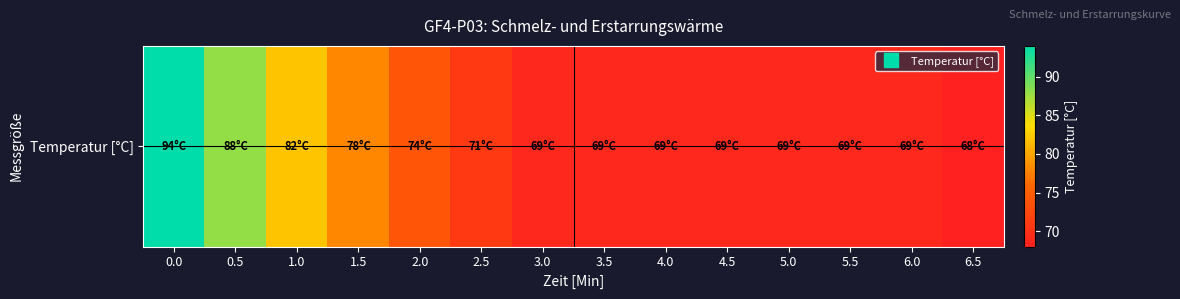

The chart shows a value of 78 at 1.5. True or false?

True